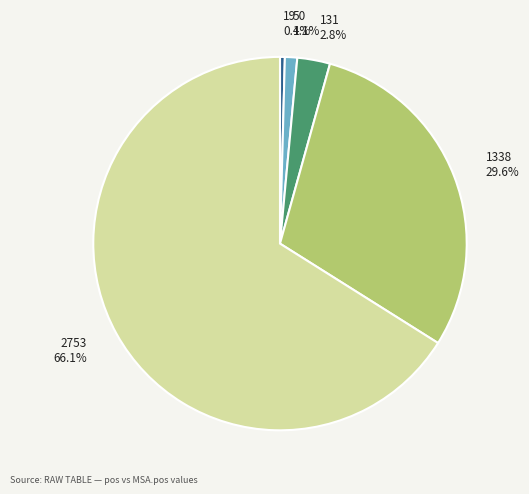

Count the number of slices in the pie.

5